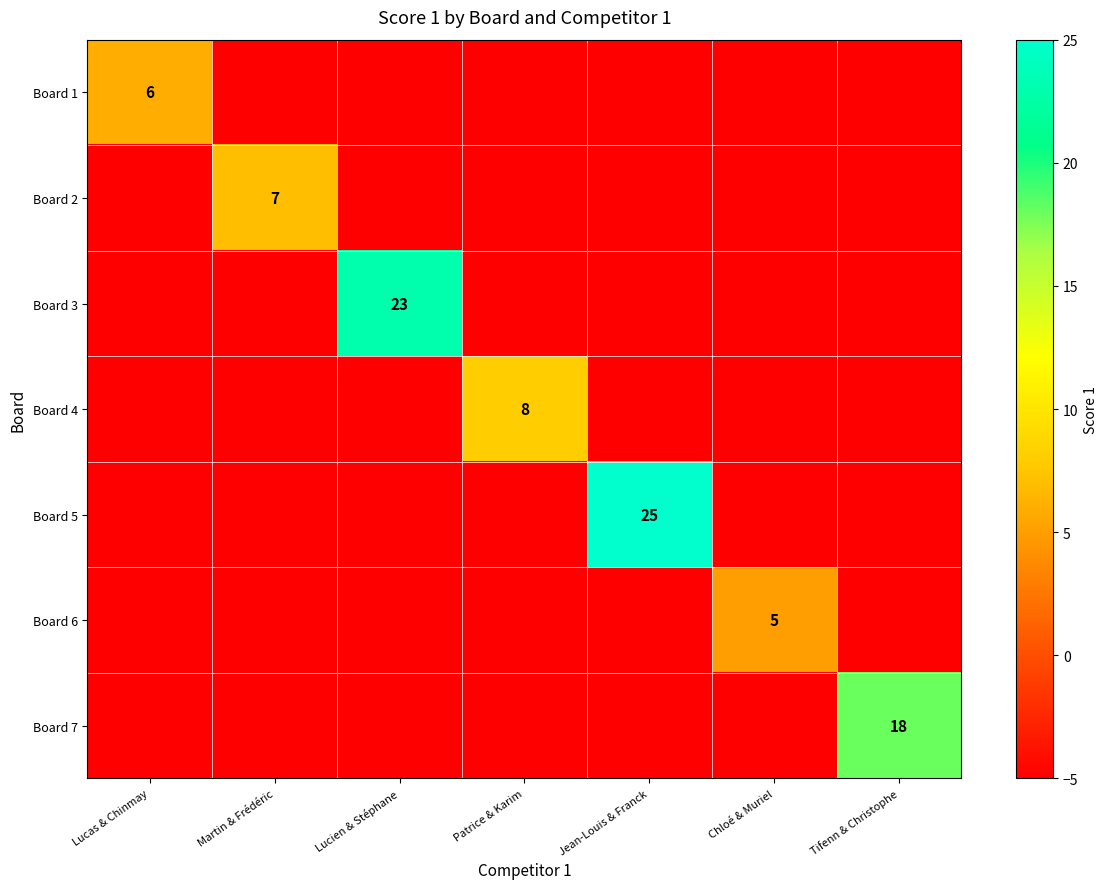

What is the total value across all series at Patrice & Karim?

-22